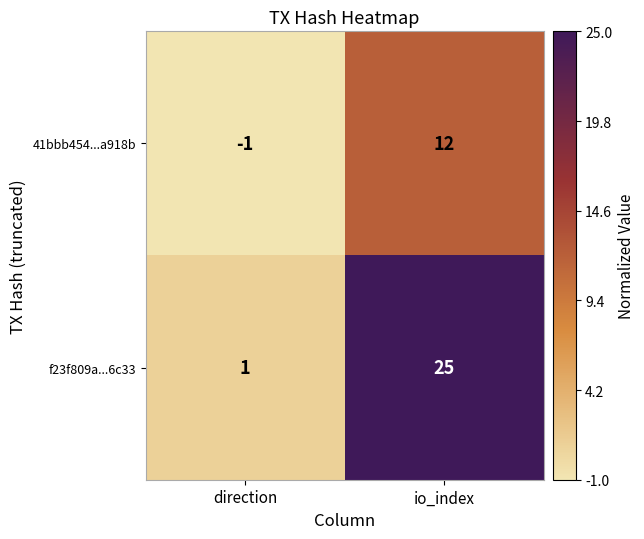

What is the sum of all f23f809a...6c33 values?

26